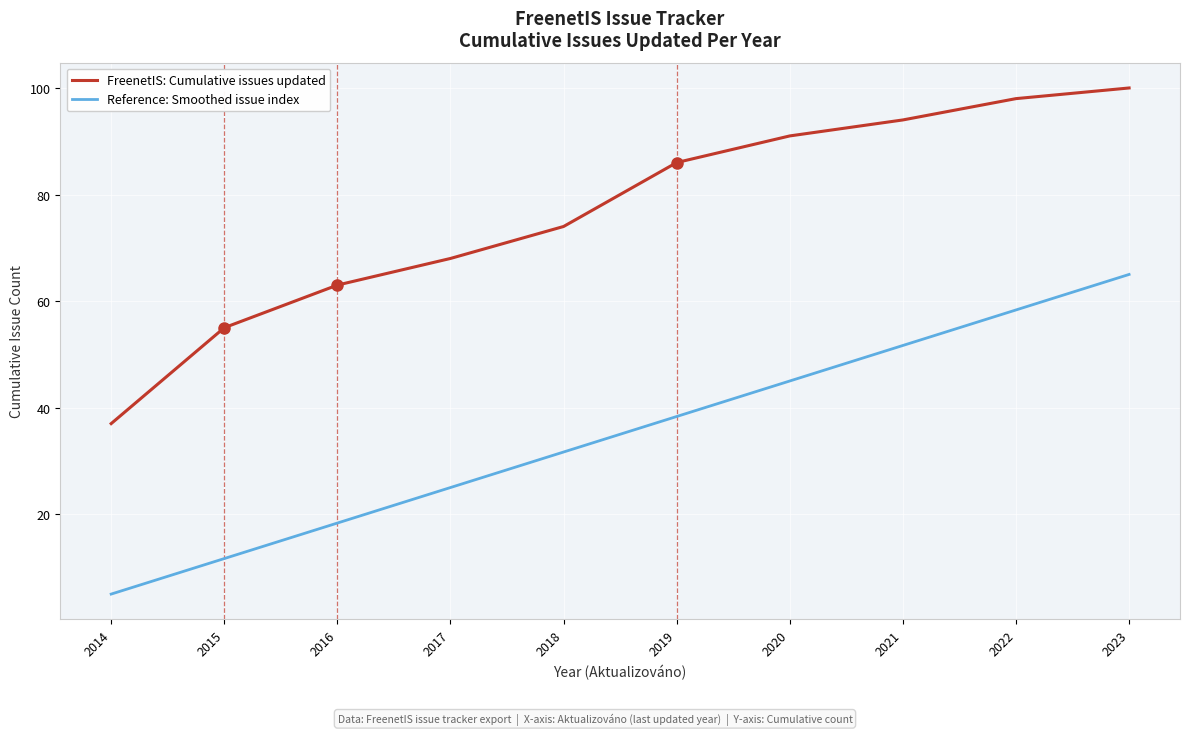

Reading right to left, list all the values displayed in this chart.

FreenetIS: Cumulative issues updated: 2023=100.0	2022=98.0	2021=94.0	2020=91.0	2019=86.0	2018=74.0	2017=68.0	2016=63.0	2015=55.0	2014=37.0
Reference: Smoothed issue index: 2023=65.0	2022=58.3	2021=51.7	2020=45.0	2019=38.3	2018=31.7	2017=25.0	2016=18.3	2015=11.7	2014=5.0